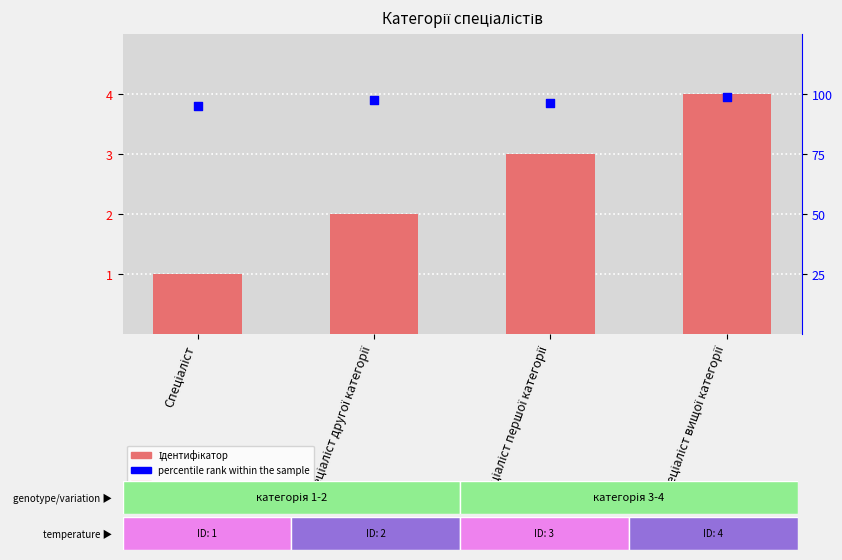

What is the total value across all series at Спеціаліст першої категорії?

6.8